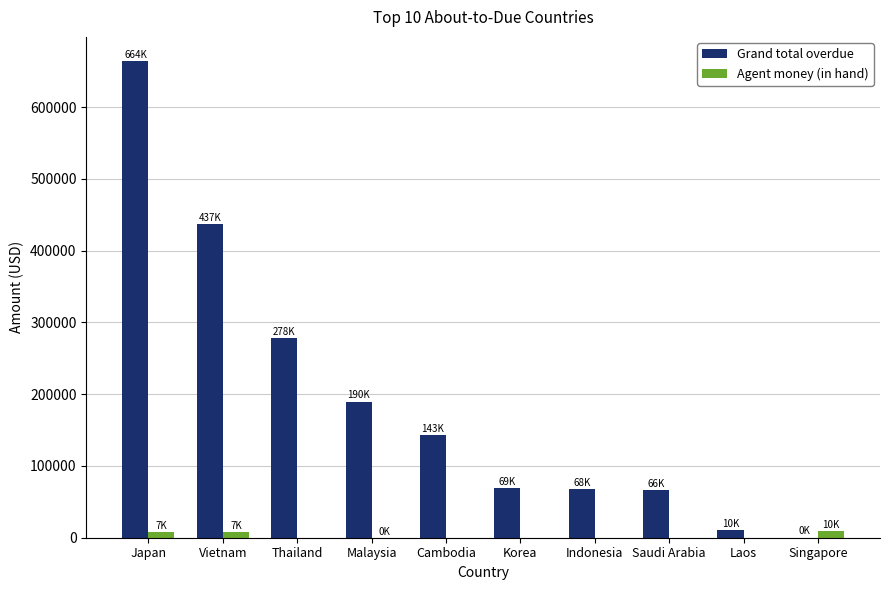

How many data points in Grand total overdue are above 142881?

5